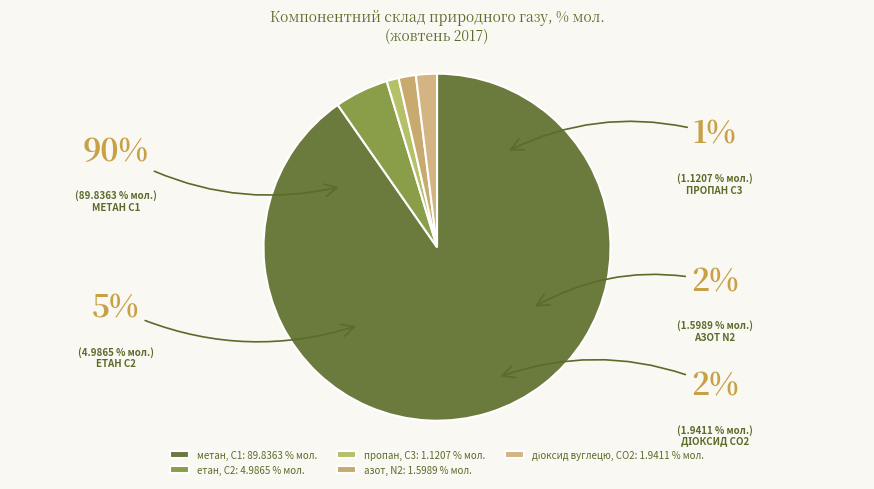

To the nearest percent, what is the average slice percentage?

20%